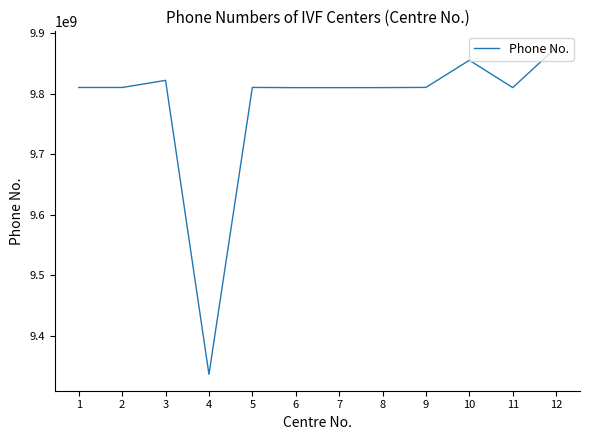

Between 10 and 11, which is larger?

10